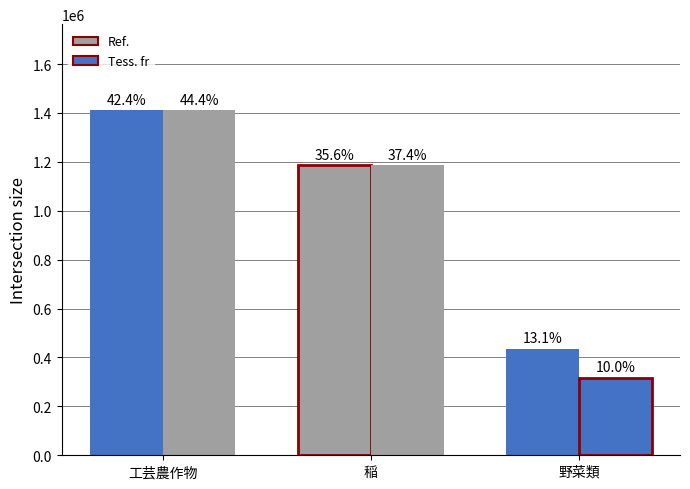

Rank the series by their average value, from lowest to highest.

Tess. fr, Ref.